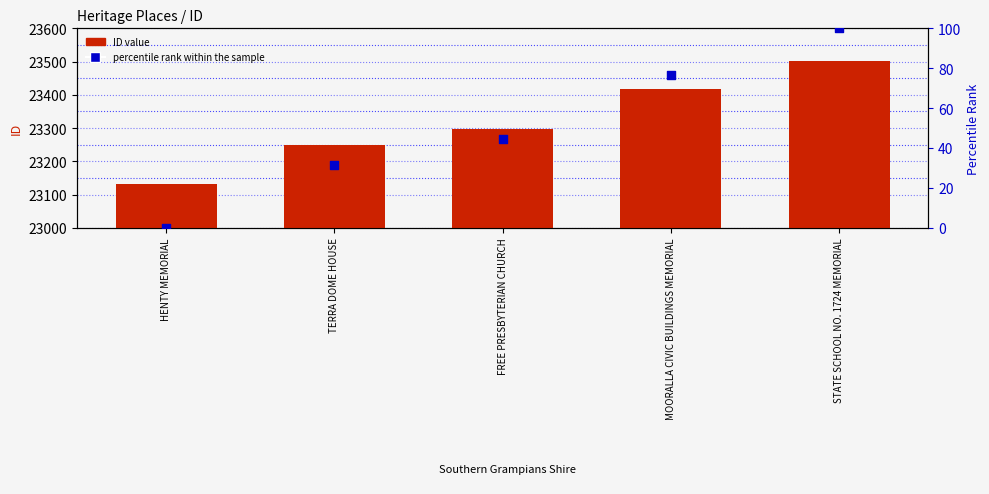

At which category is the sum across all series the highest?

STATE SCHOOL NO. 1724 MEMORIAL